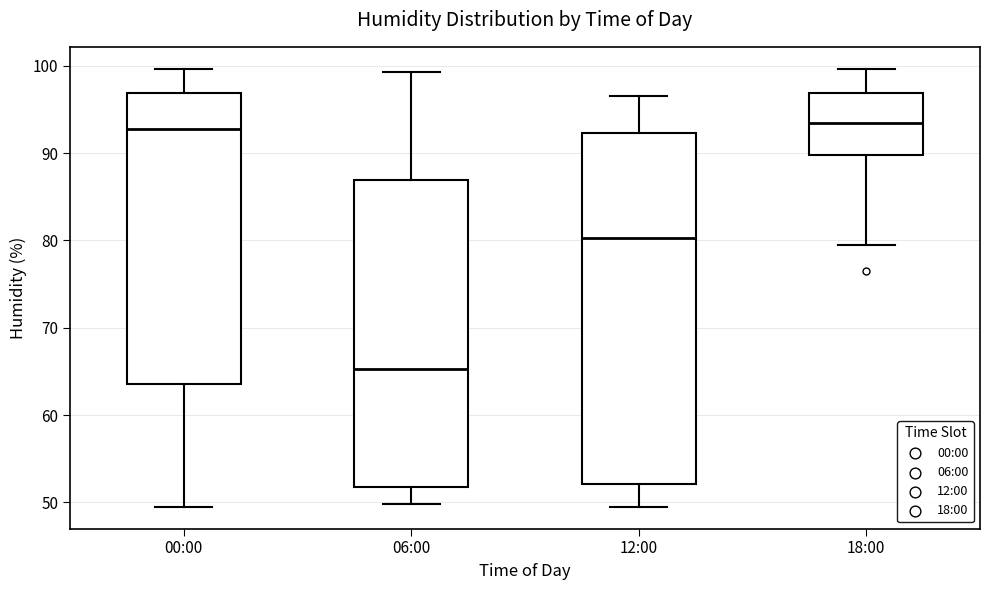

Reading left to right, read every box against the y-axis: the position of its median line, the range the box covers, and the ends of its whiskers. The values are not printed on the chart, so give them approximately, as read against the axis.

00:00: median 93, box 64 to 97, whiskers 50 to 100
06:00: median 65, box 52 to 87, whiskers 50 to 99
12:00: median 80, box 52 to 92, whiskers 50 to 97
18:00: median 93, box 90 to 97, whiskers 80 to 100